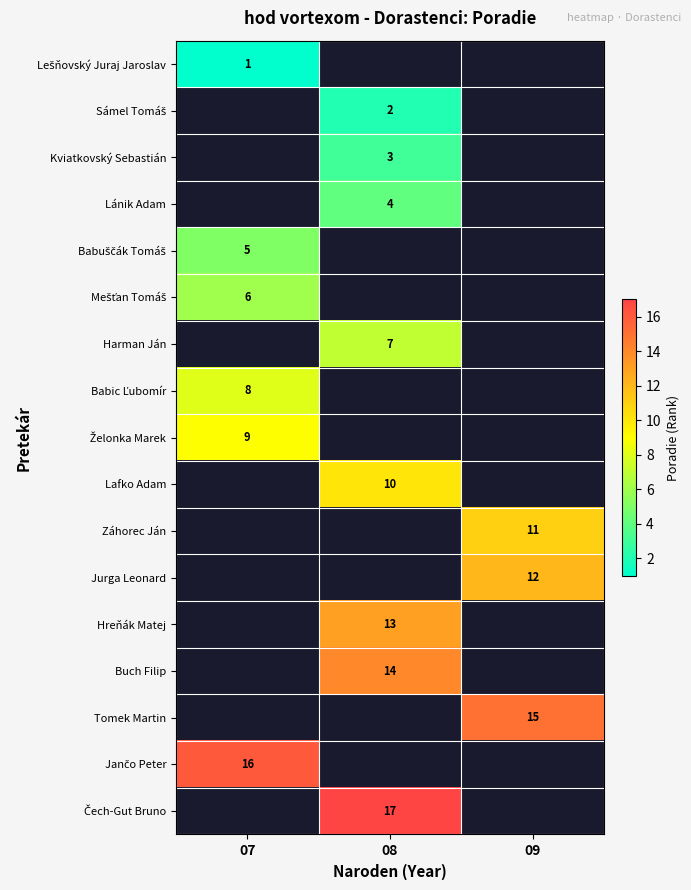

List the series in order of their peak value, lowest first.

Lešňovský Juraj Jaroslav, Sámel Tomáš, Kviatkovský Sebastián, Lánik Adam, Babuščák Tomáš, Mešťan Tomáš, Harman Ján, Babic Ľubomír, Želonka Marek, Lafko Adam, Záhorec Ján, Jurga Leonard, Hreňák Matej, Buch Filip, Tomek Martin, Jančo Peter, Čech-Gut Bruno